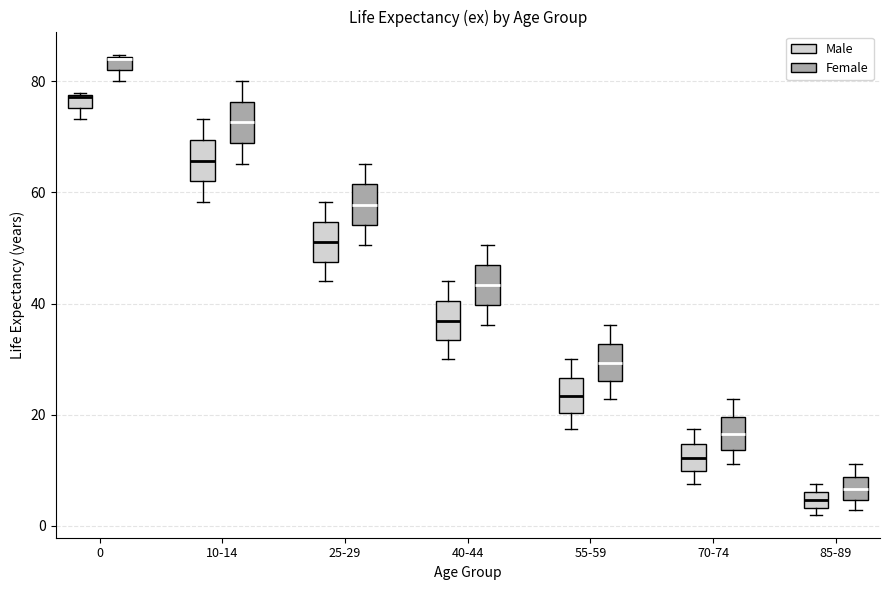

Which box's median line is the highest?

0 (Female)